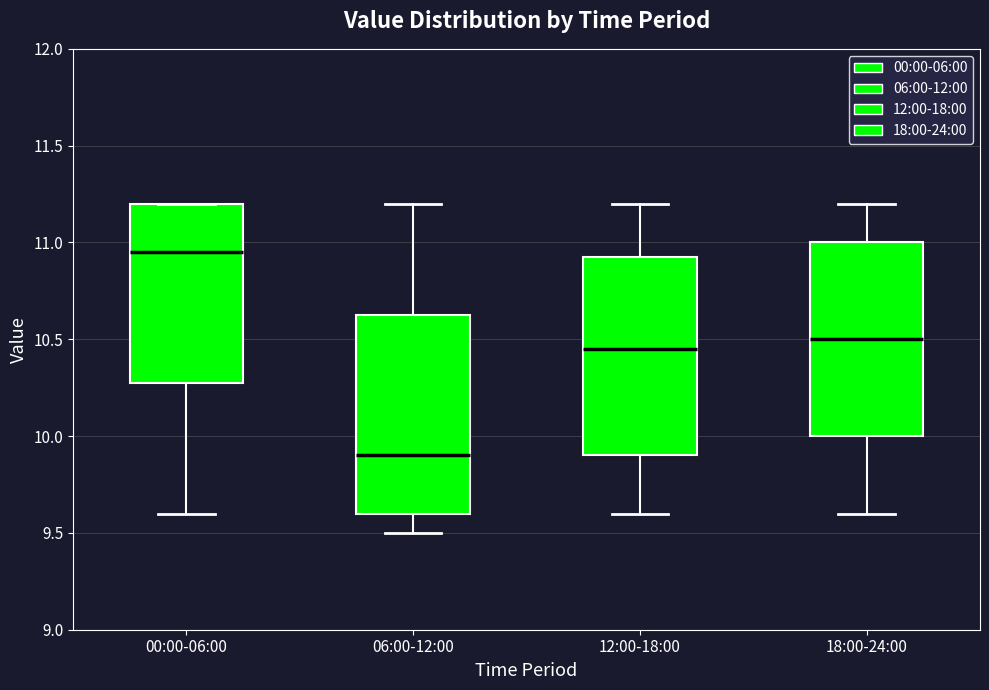

Where is the lower edge of the box for 00:00-06:00 on the y-axis? The values are not printed on the chart, so give them approximately, as read against the axis.

10.30